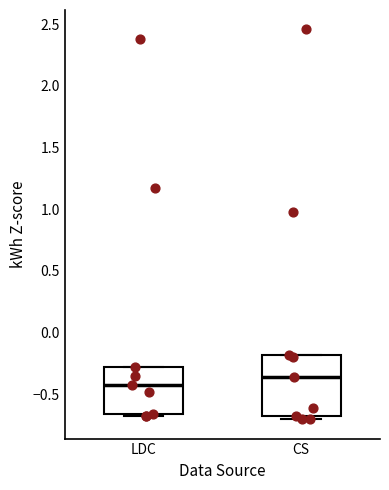

Where does the median line of the box for CS sit on the y-axis? The values are not printed on the chart, so give them approximately, as read against the axis.

-0.35